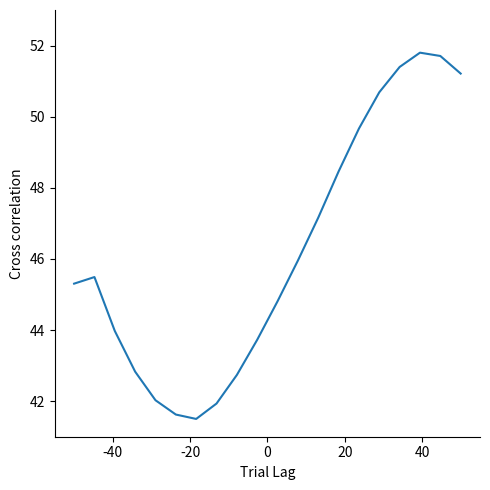

What is the difference between the maximum and minimum values?

10.3